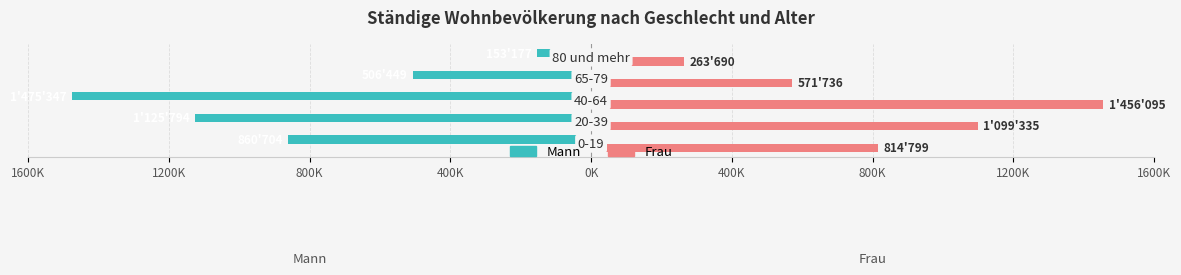

What is the highest value of the Frau series?

1456095